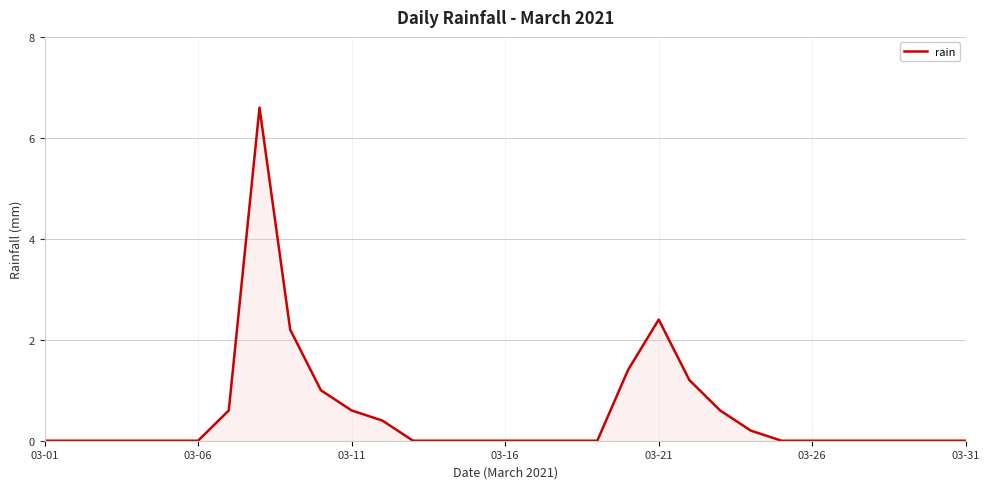

What is the greatest value displayed?

6.6